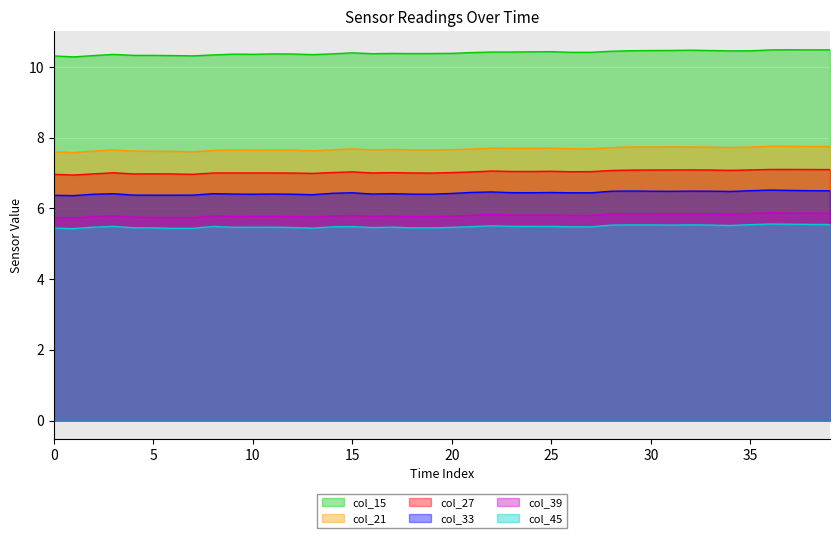

What is the sum of all col_39 values?

232.1